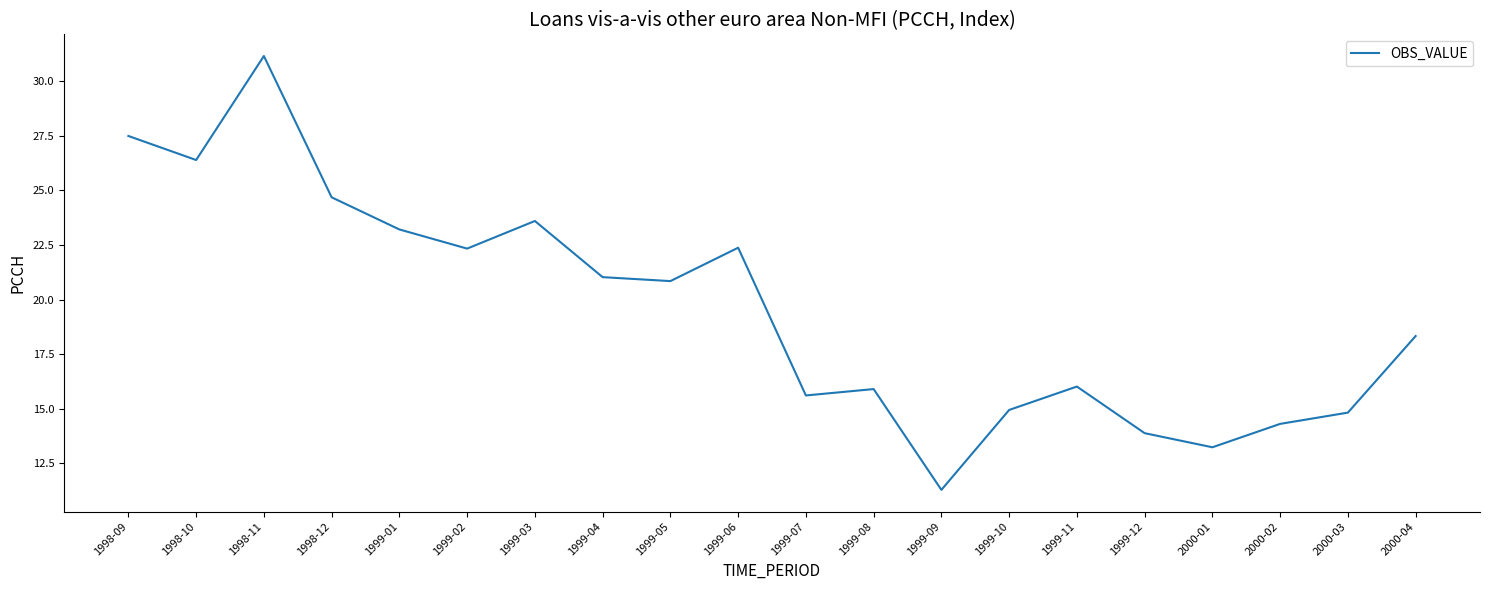

What position from the left is 1998-12?

4